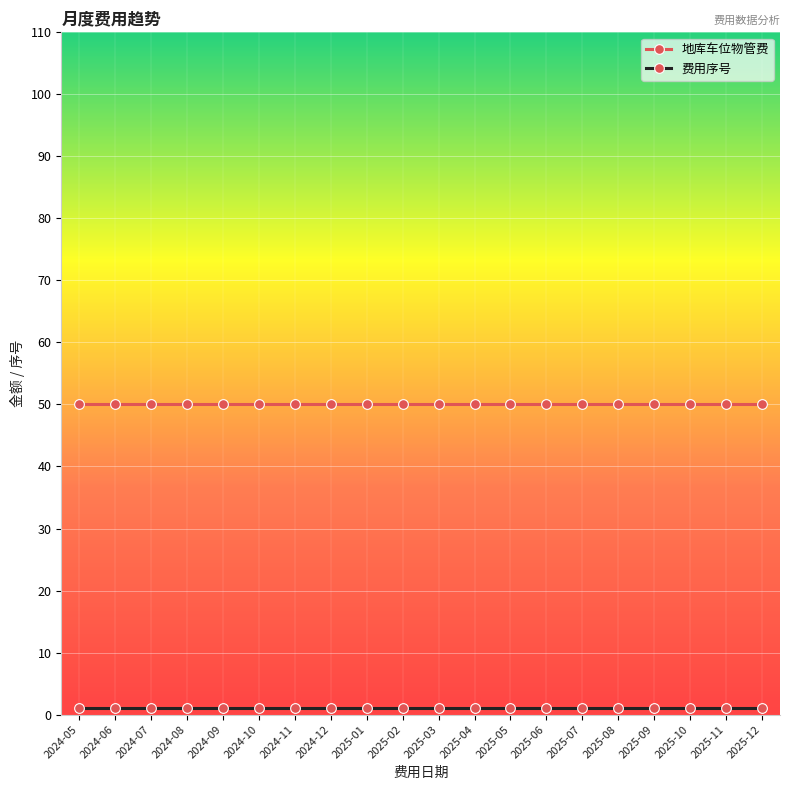

What is the label of the 5th point from the right?

2025-08